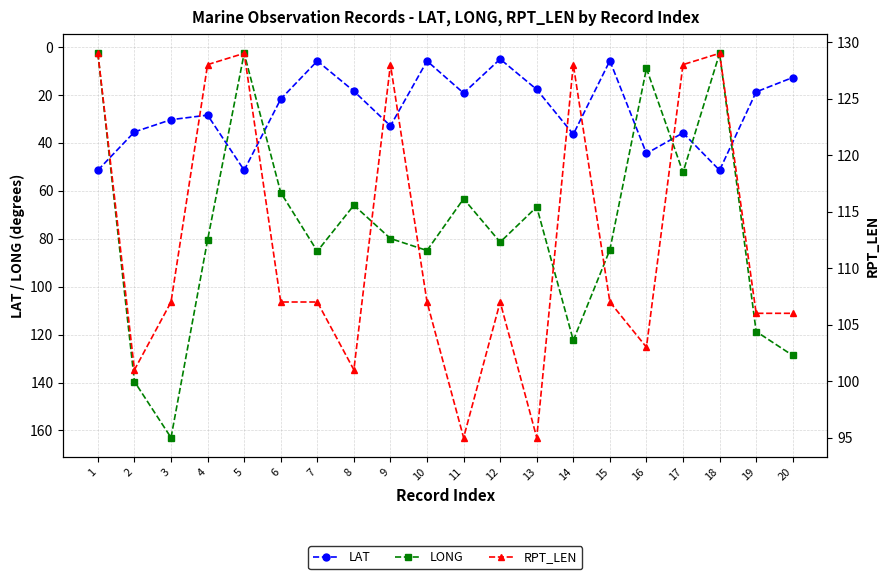

What is the sum of all LAT values?

528.5